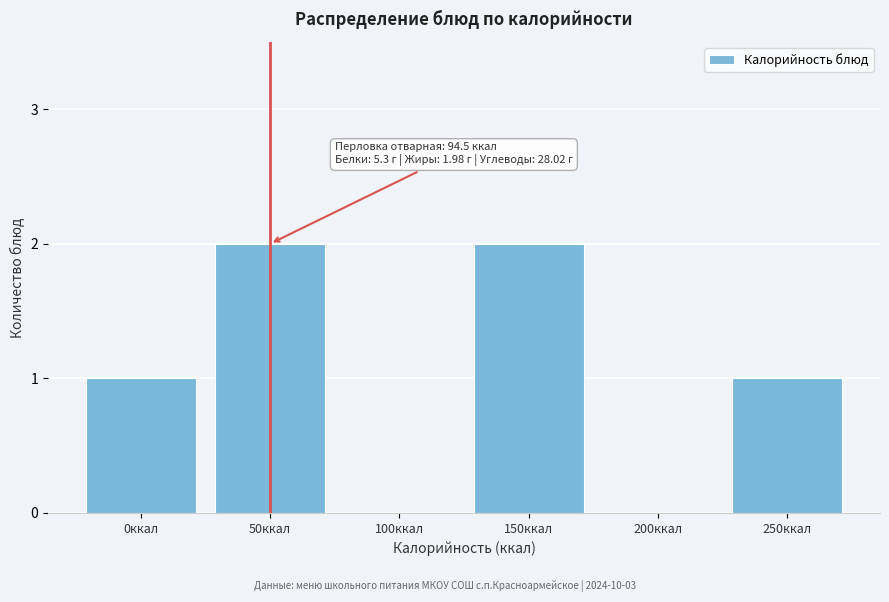

Reading right to left, what are all the values shown in this chart?

250ккал=1	200ккал=0	150ккал=2	100ккал=0	50ккал=2	0ккал=1